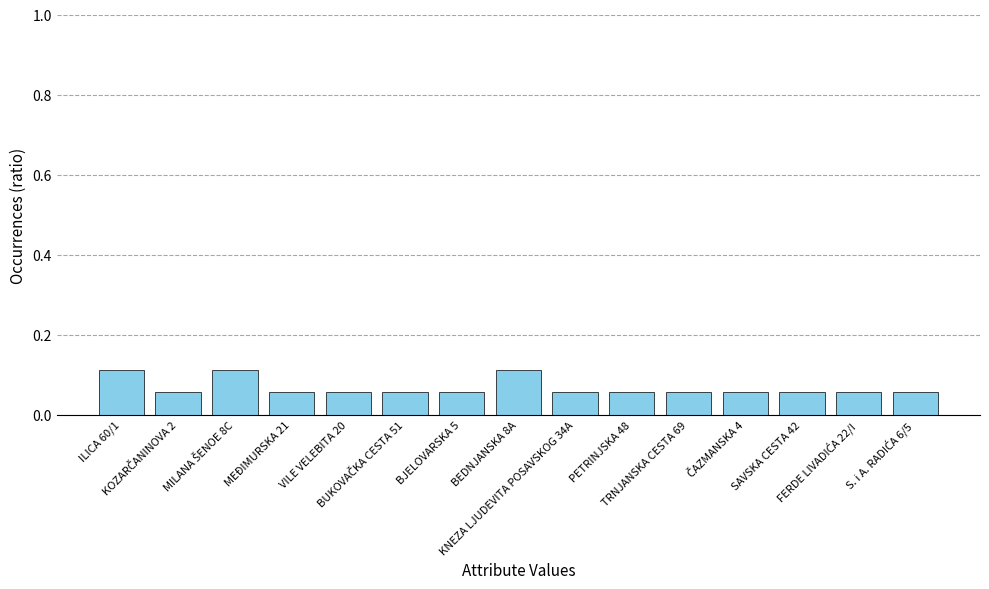

What is the sum of all values?

1.0